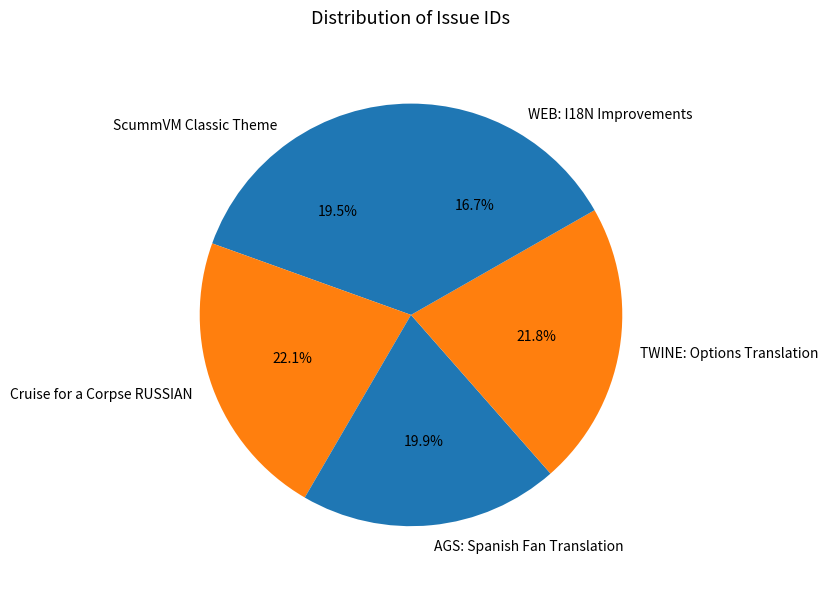

Is it true that AGS: Spanish Fan Translation is 20% of the pie?

True